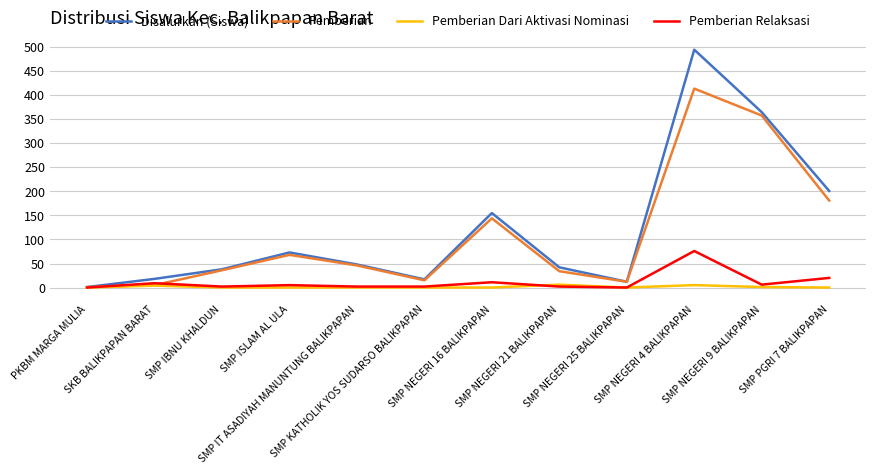

What is the difference between the second highest and second lowest values in the Disalurkan (Siswa) series?

353